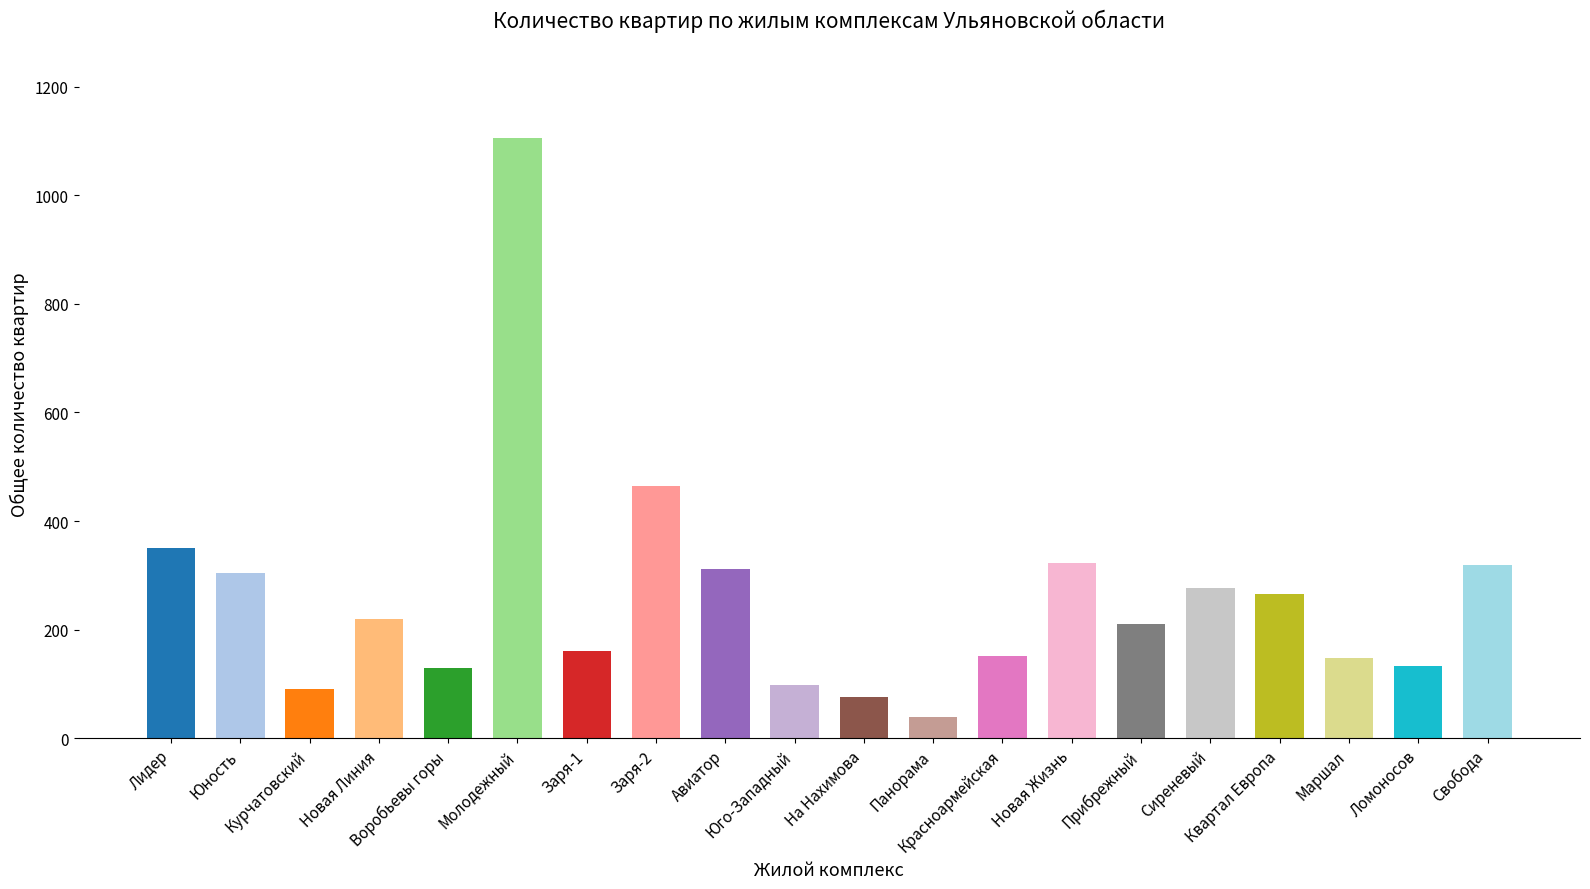

Count the number of data series in this chart.

1